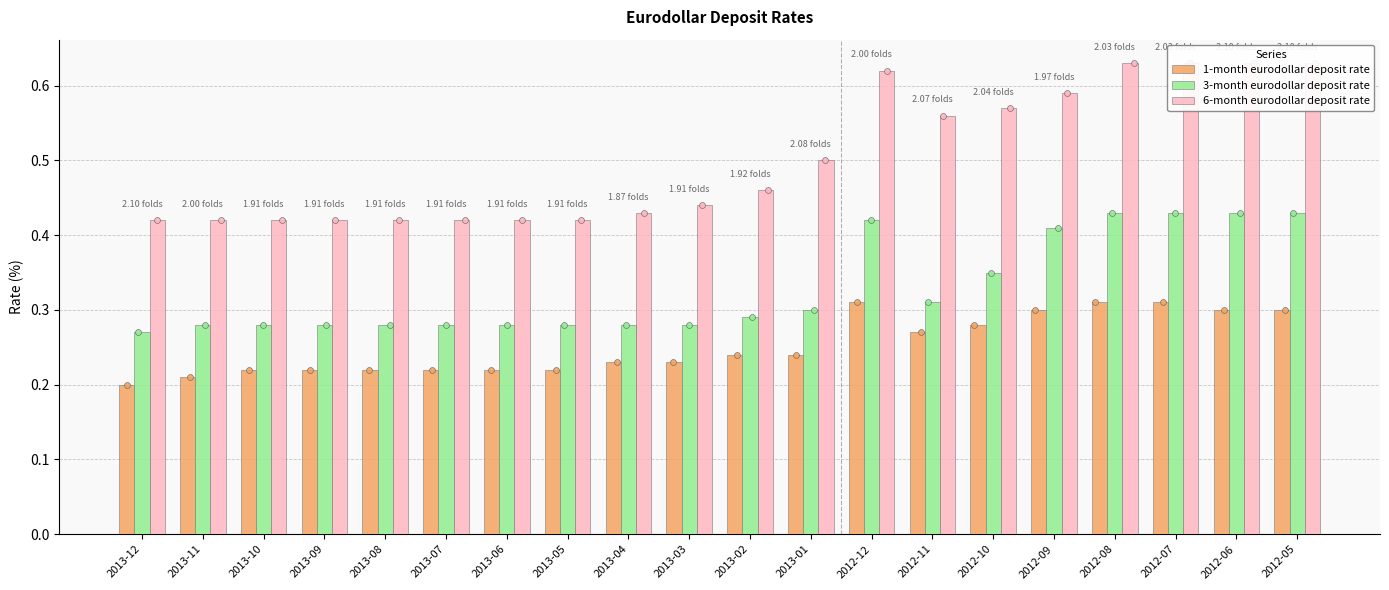

Which series has the largest Y range (max minus min)?

6-month eurodollar deposit rate